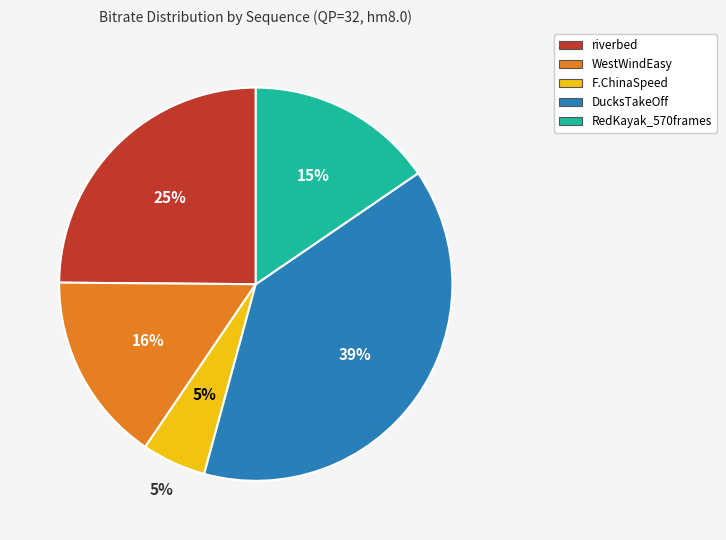

What is the smallest slice in the pie chart?

F.ChinaSpeed